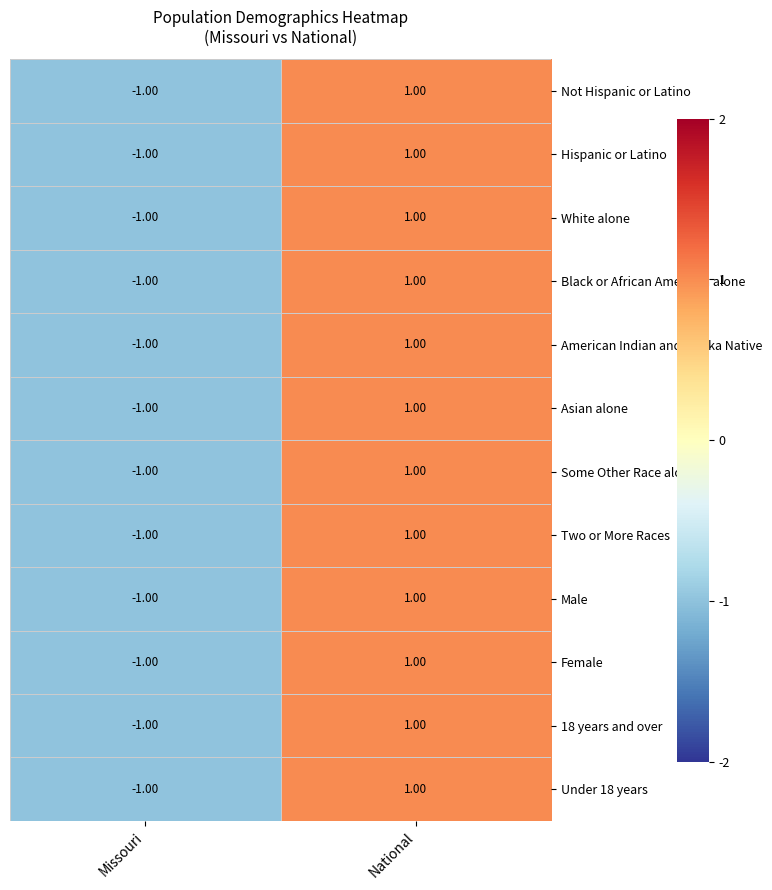

List the labels in order of 18 years and over value, largest first.

National, Missouri